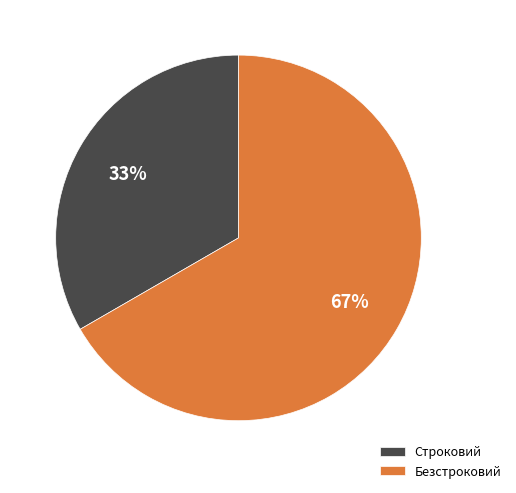

Is the sum of Строковий and Безстроковий greater than half?

Yes